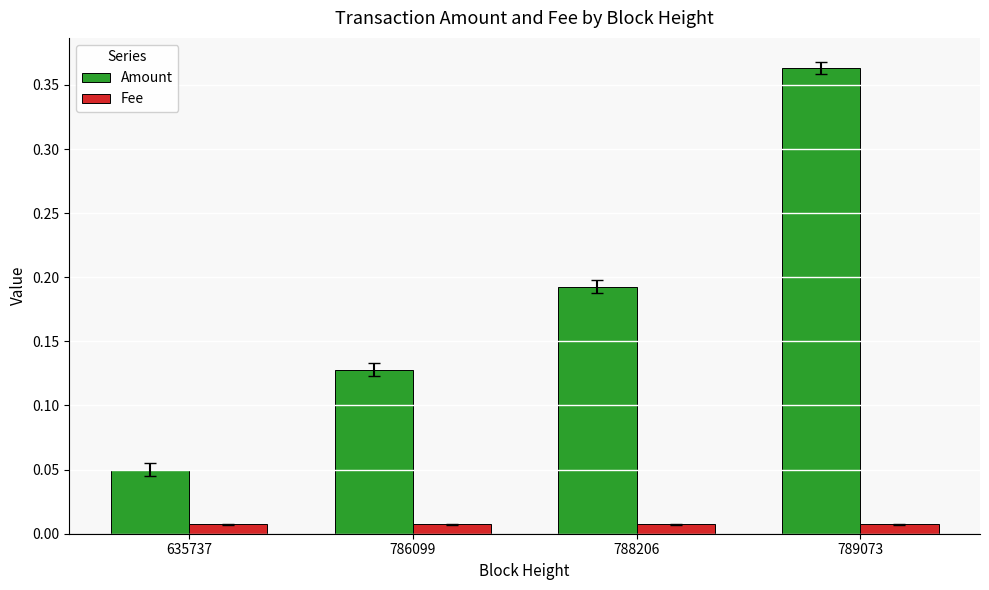

Between 788206 and 789073, which series saw the biggest shift?

Amount